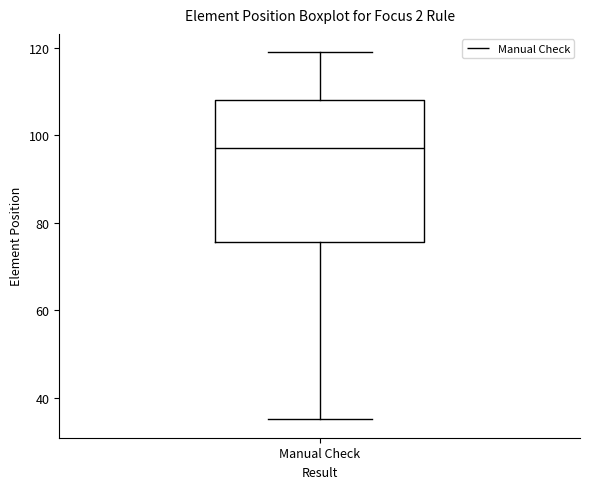

Transcribe this box plot: give where the median line is, the range the box spans, and where the two whiskers end, as read against the y-axis. The values are not printed on the chart, so give them approximately, as read against the axis.

median 98, box 76 to 108, whiskers 36 to 120